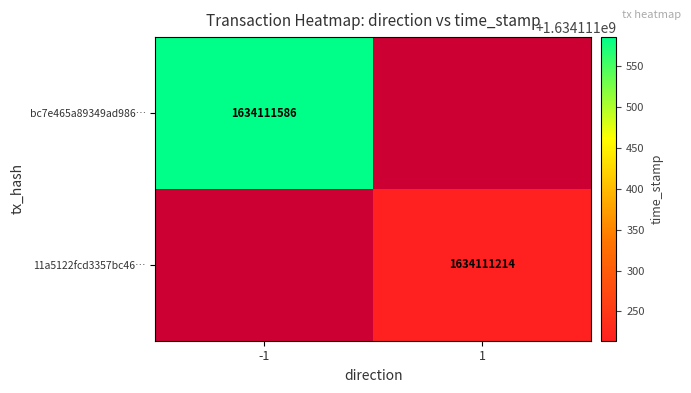

Which series has the widest spread of values?

bc7e465a89349ad9863f4d7392bcad09fe3d46a…